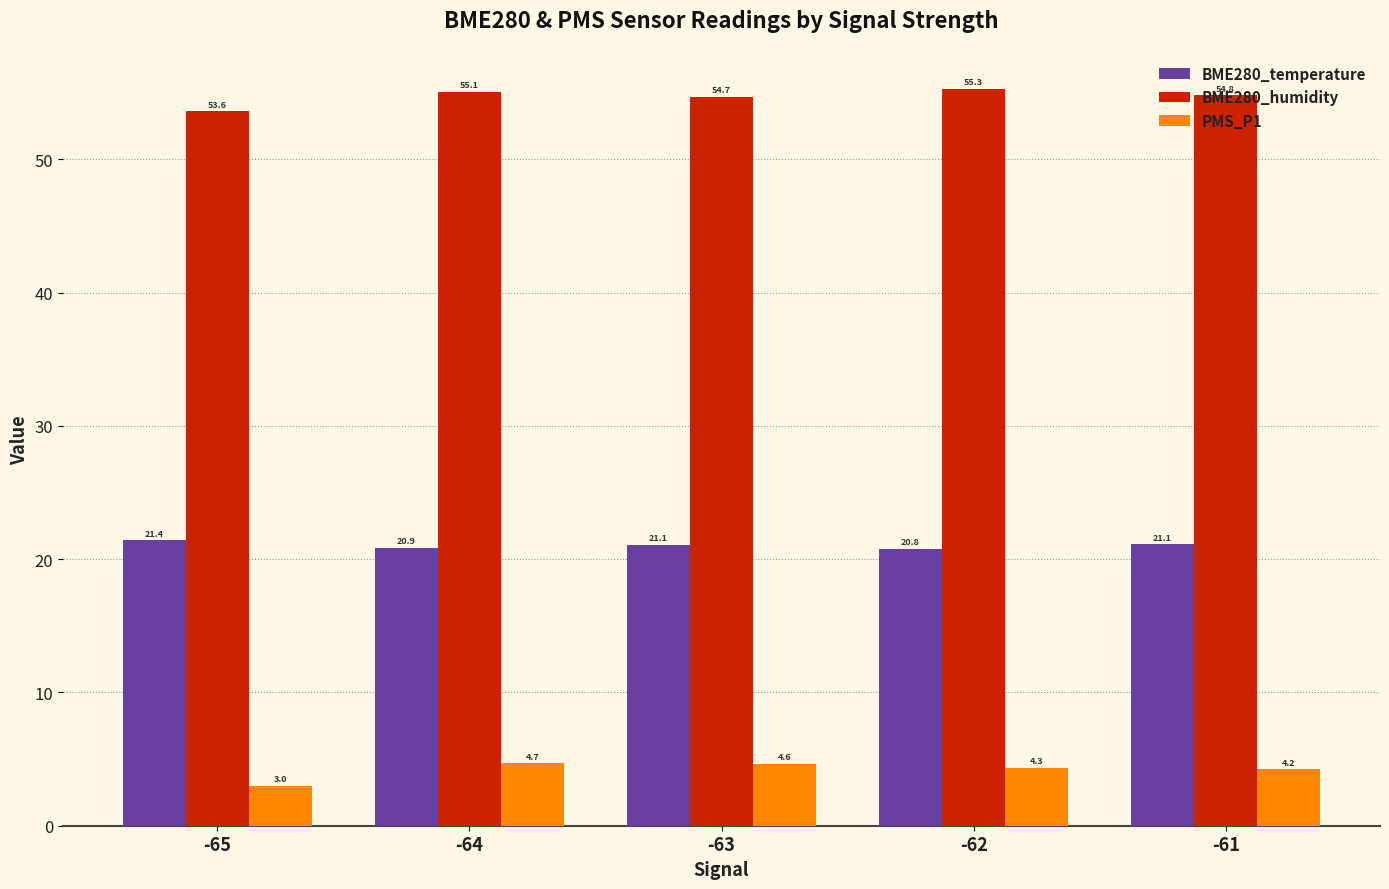

Where does the PMS_P1 series first go above 4?

-64